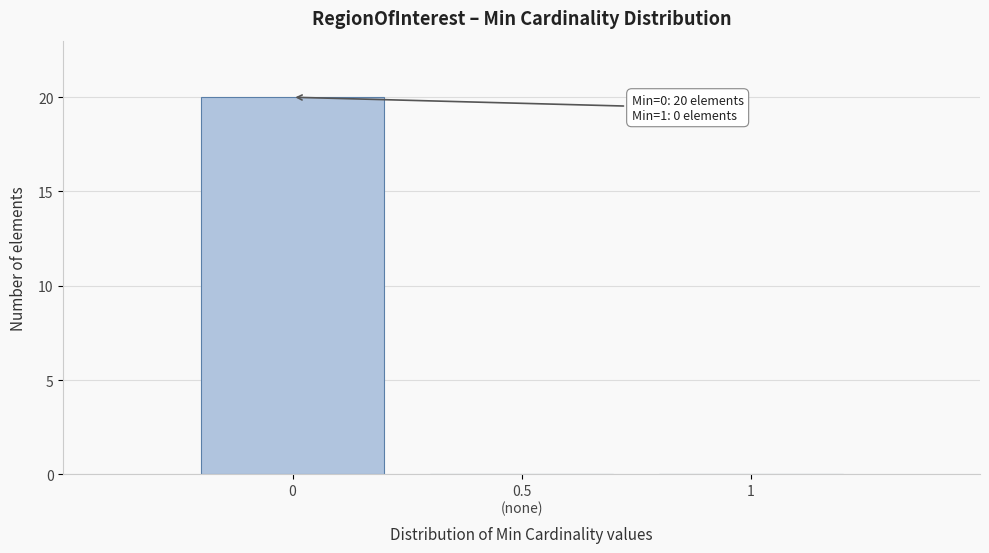

The value at 1 is 0. True or false?

True